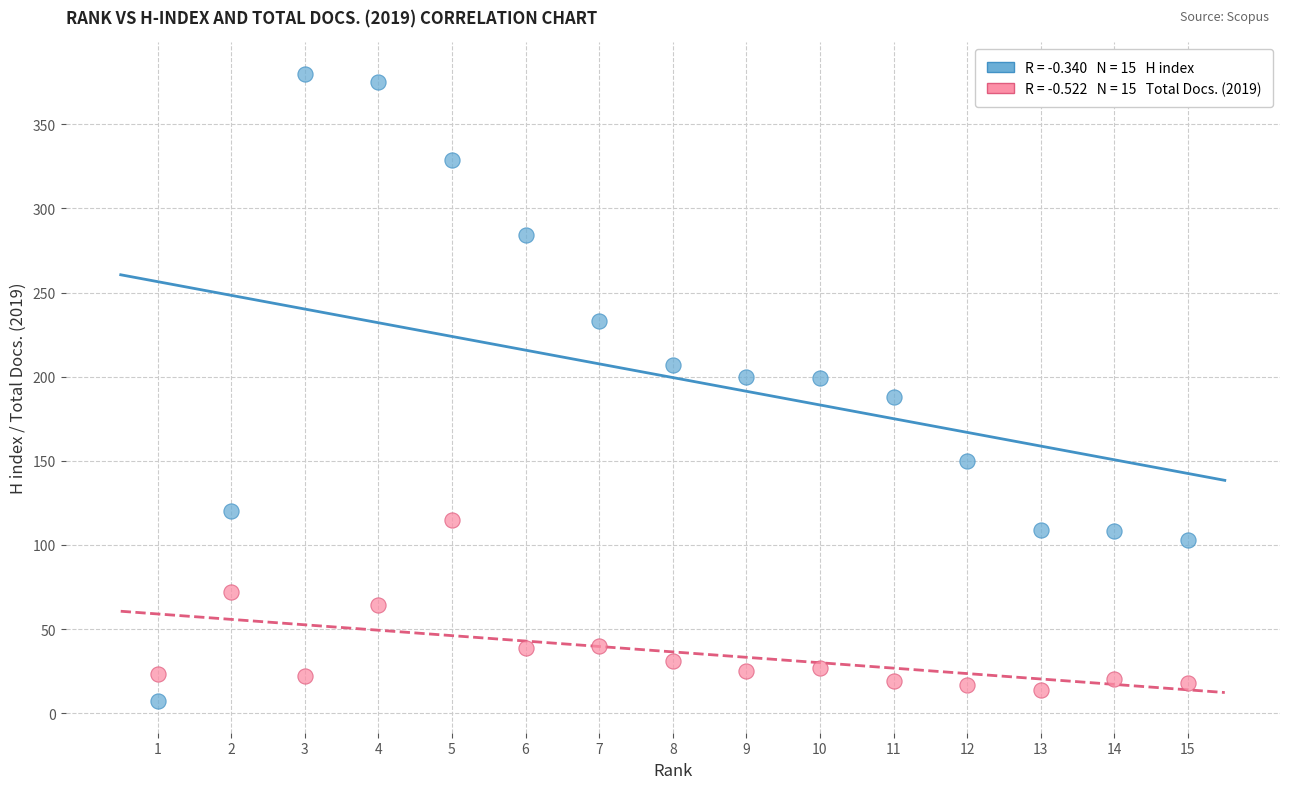

Across all data points, what is the range of X values (max minus min)?

14